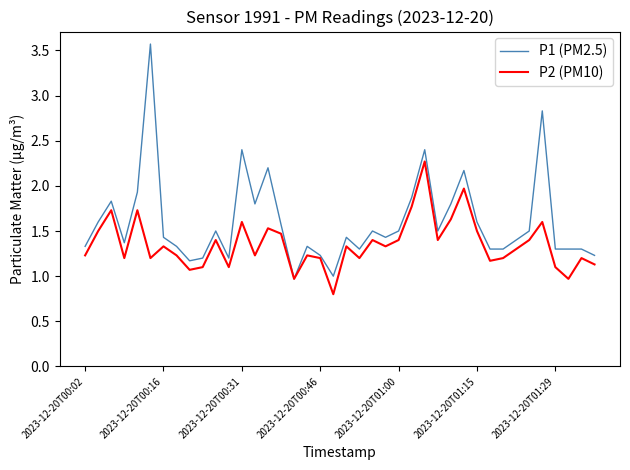

What is the minimum value for P2 (PM10)?

0.8